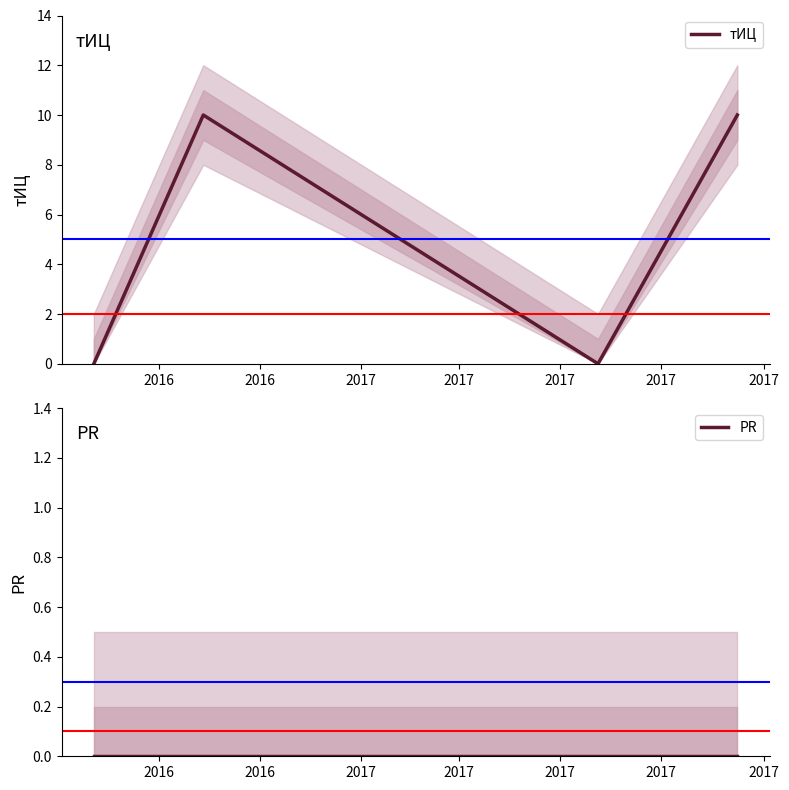

Between 2017 and 2017, which series saw the biggest shift?

тИЦ